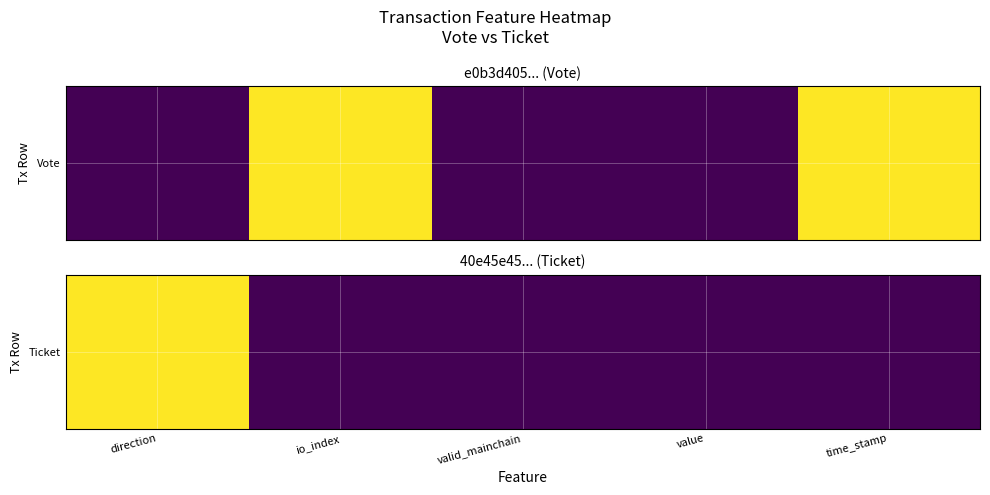

Where is the data nearest to the value 0?

io_index